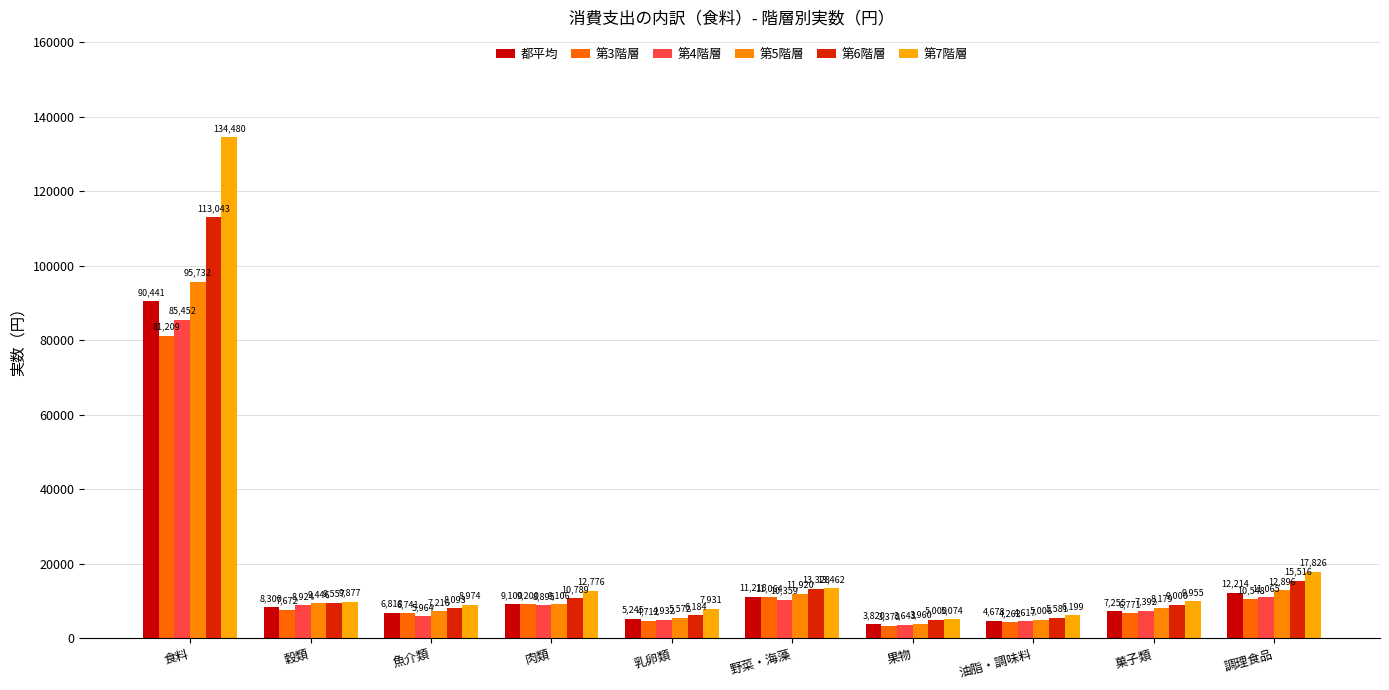

What is the label of the 5th bar from the left?

乳卵類